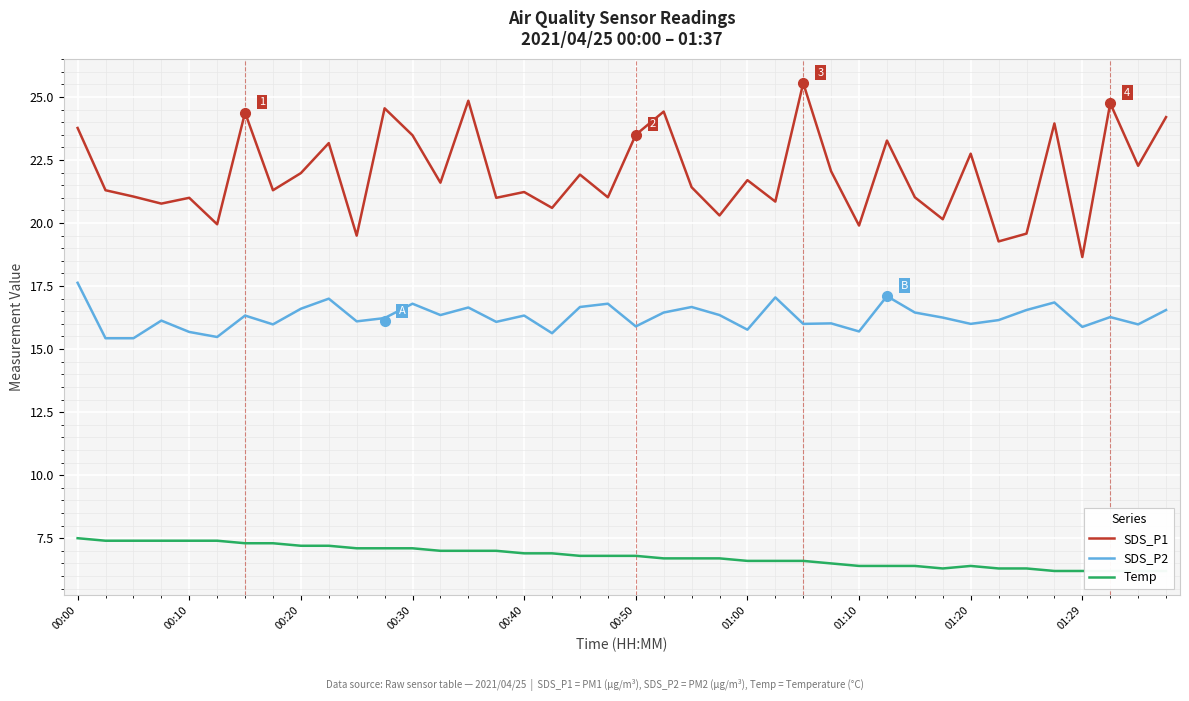

True or false: SDS_P2 has more than 2 interior local peaks.

True